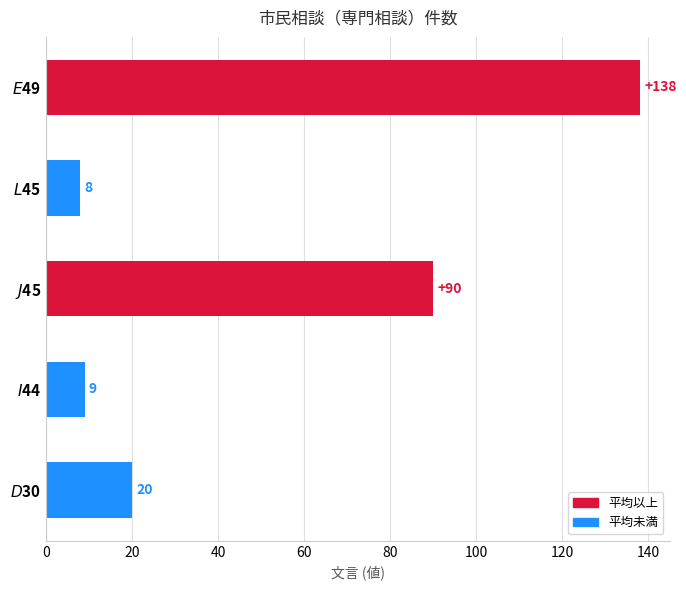

Reading bottom to top, transcribe all the data shown in this chart.

20	9	90	8	138